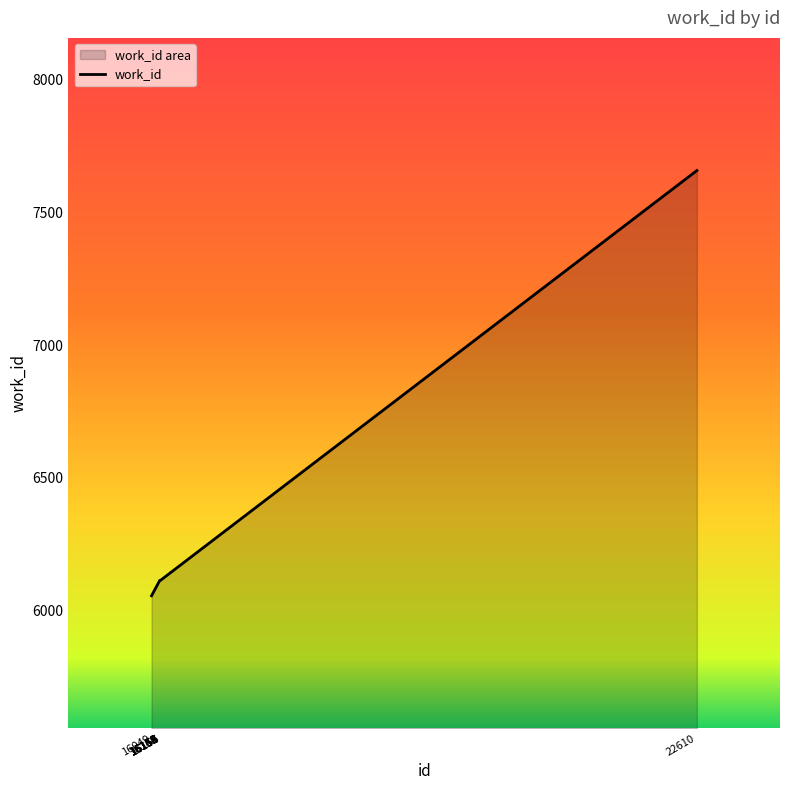

What is the maximum value shown in the chart?

7658